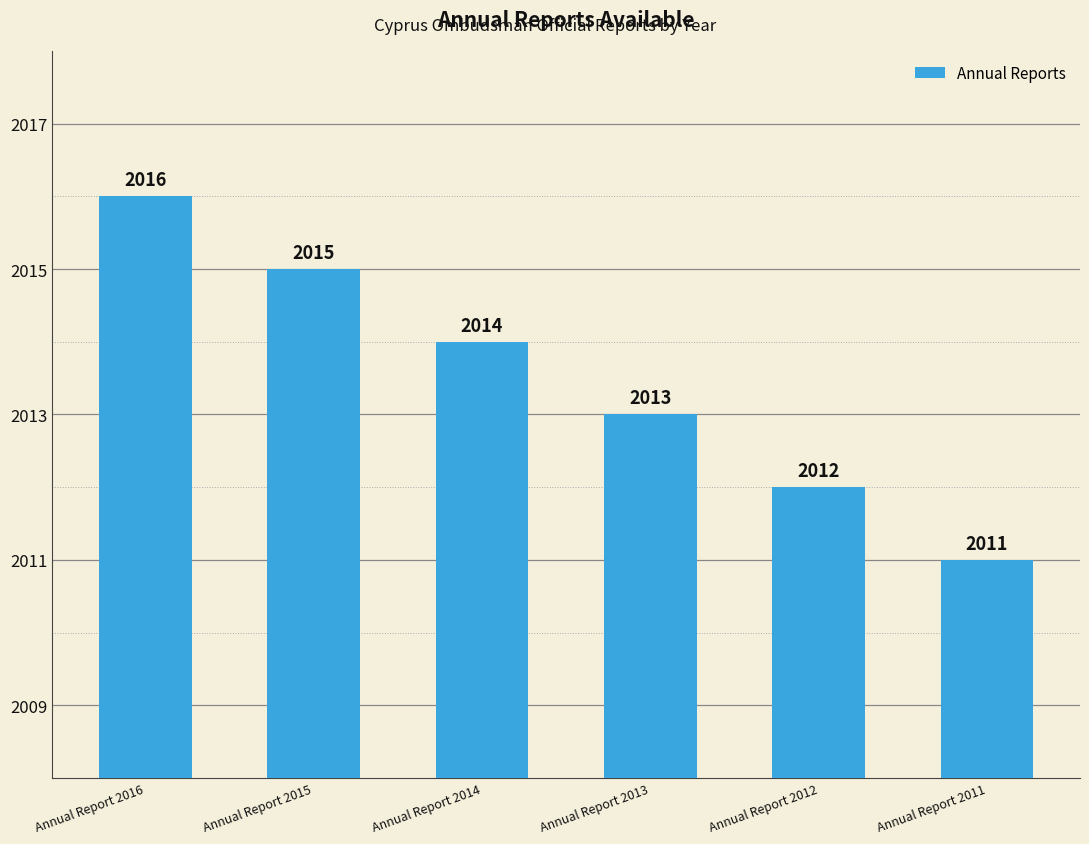

At which category does the chart reach its minimum across all series?

Annual Report 2011